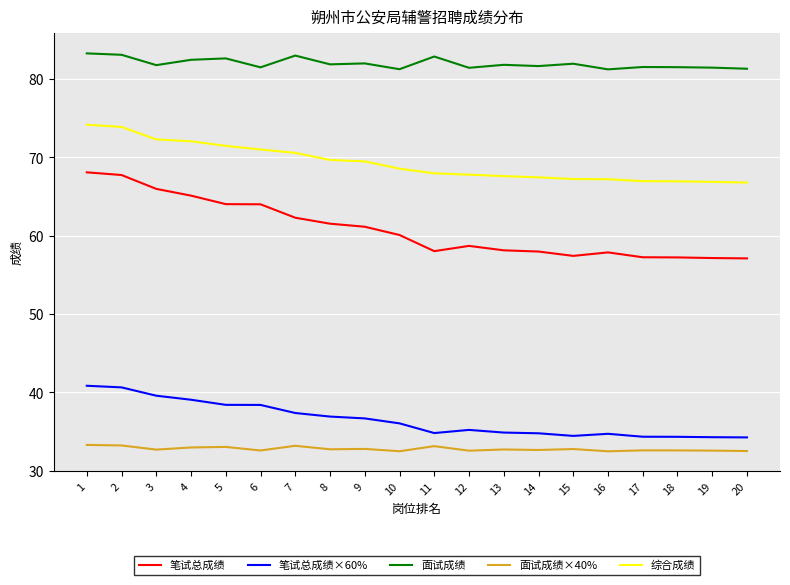

Which series has the largest range (max minus min)?

笔试总成绩